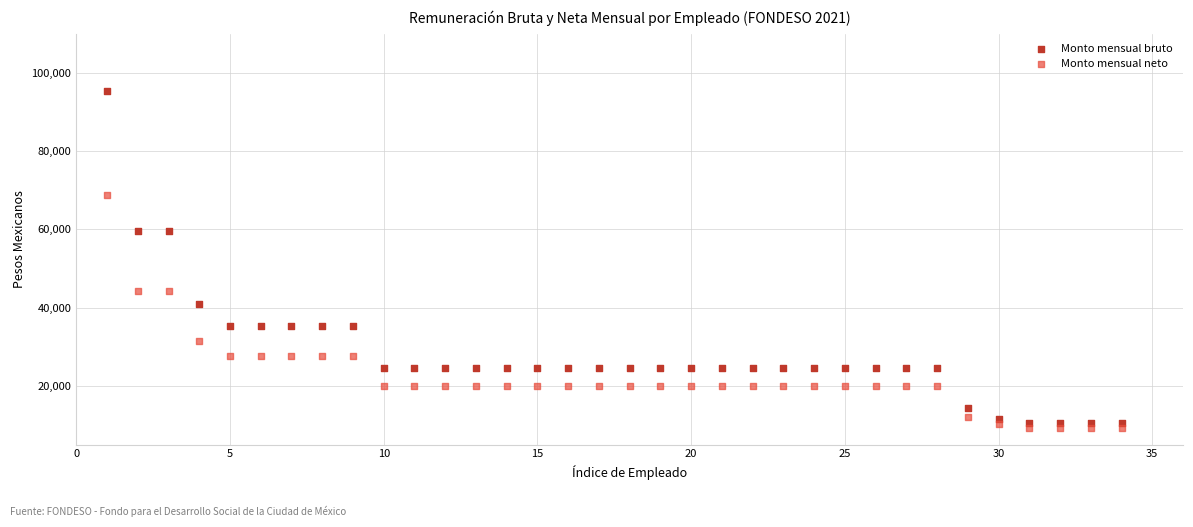

Which series contains the highest Y value?

Monto mensual bruto